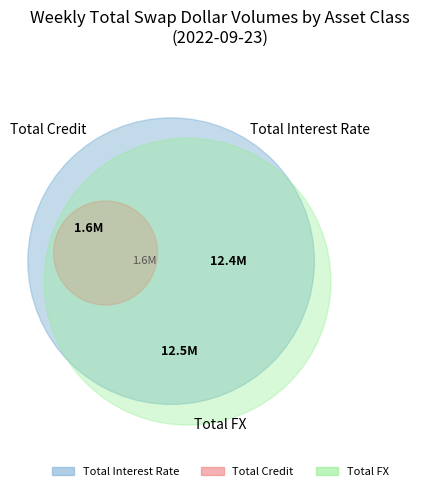

To the nearest percent, what is the combined percentage of Total Interest Rate and Total FX?

94%